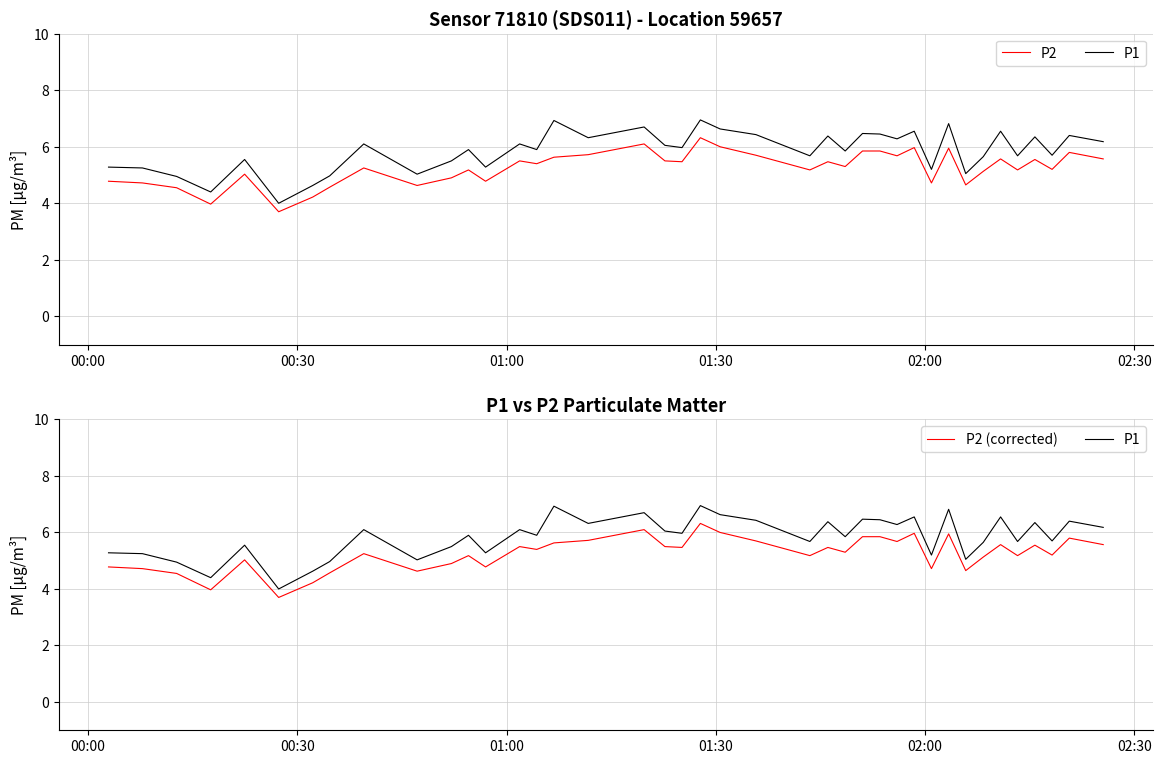

True or false: P2 (corrected) and P1 cross at least once.

False